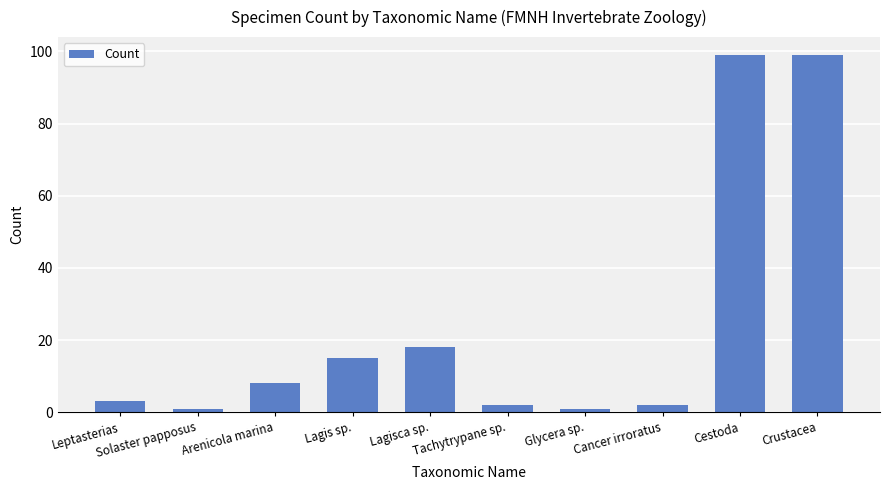

How many values are below 8?

5